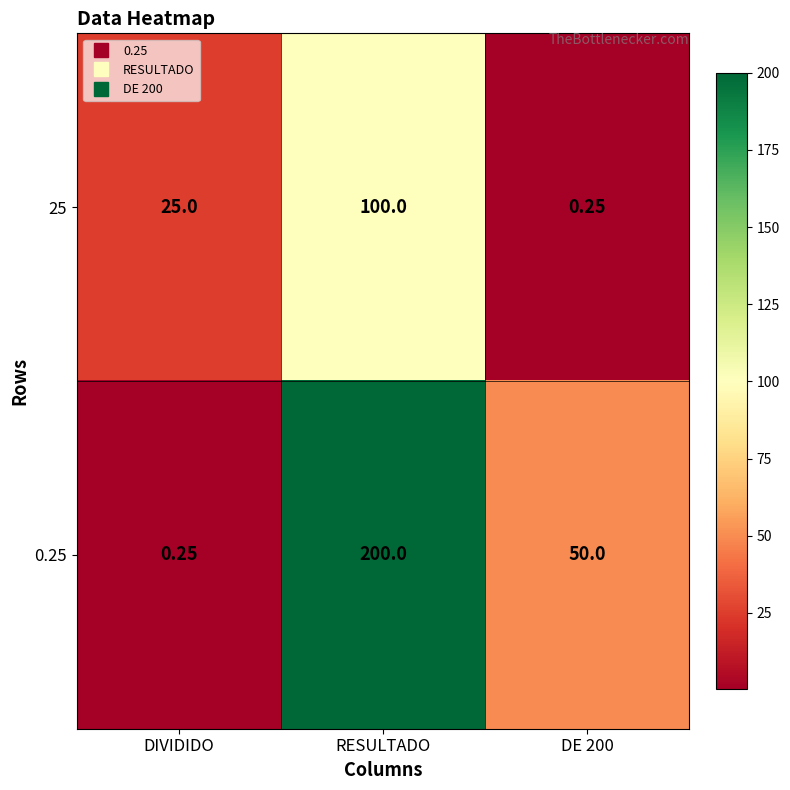

What is the greatest value displayed?

200.0